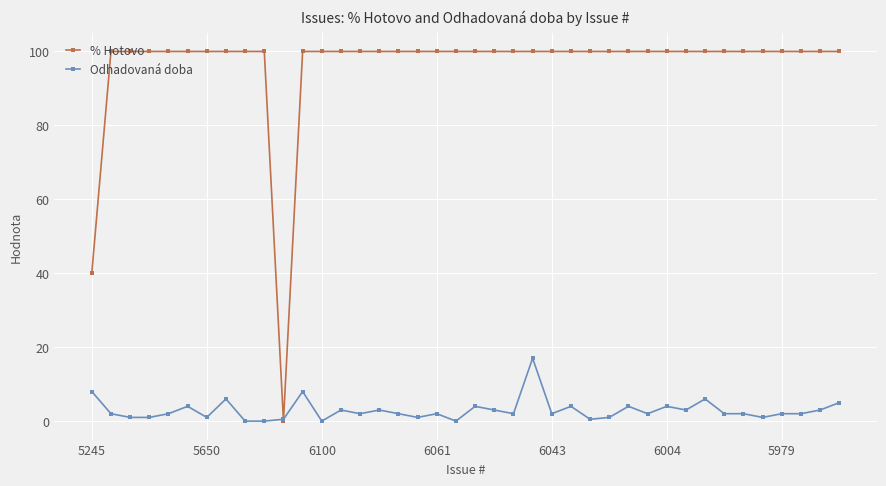

Reading left to right, extract all data points from this chart.

% Hotovo: 40.0	100.0	100.0	100.0	100.0	100.0	100.0	100.0	100.0	100.0	0.0	100.0	100.0	100.0	100.0	100.0	100.0	100.0	100.0	100.0	100.0	100.0	100.0	100.0	100.0	100.0	100.0	100.0	100.0	100.0	100.0	100.0	100.0	100.0	100.0	100.0	100.0	100.0	100.0	100.0
Odhadovaná doba: 8.0	2.0	1.0	1.0	2.0	4.0	1.0	6.0	0.0	0.0	0.5	8.0	0.0	3.0	2.0	3.0	2.0	1.0	2.0	0.0	4.0	3.0	2.0	17.0	2.0	4.0	0.5	1.0	4.0	2.0	4.0	3.0	6.0	2.0	2.0	1.0	2.0	2.0	3.0	5.0